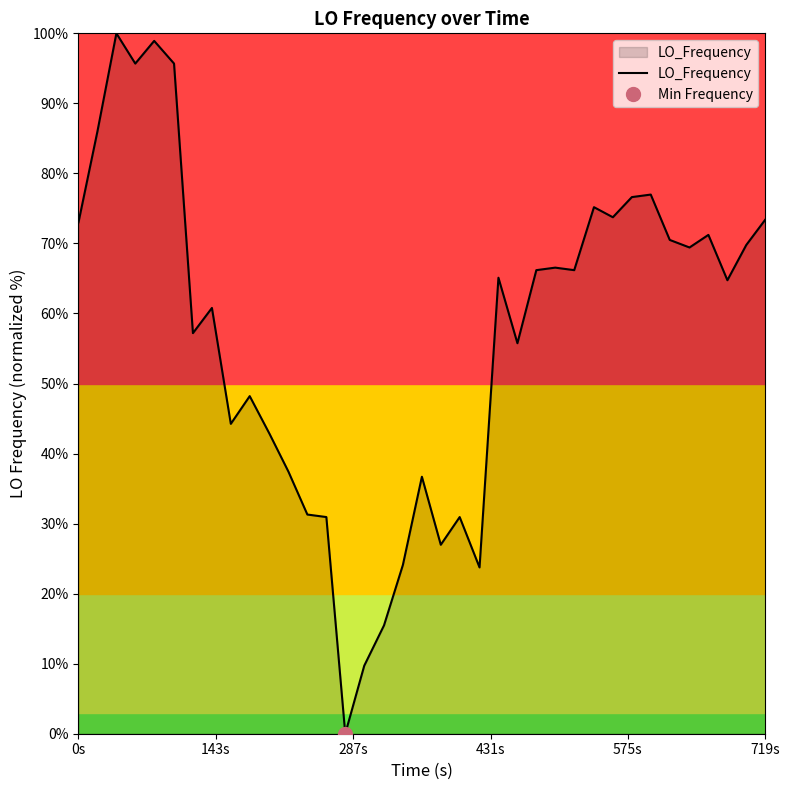

The value at 0s is 129.1. True or false?

False